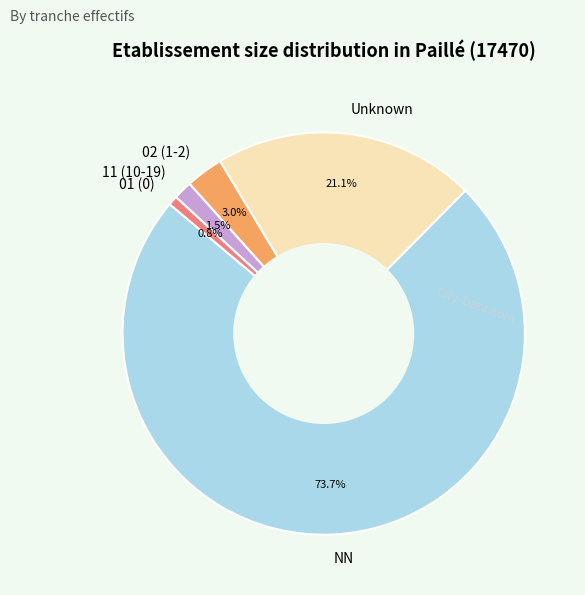

What is the ratio of the value at 11 (10-19) to the value at 01 (0)?

2.0